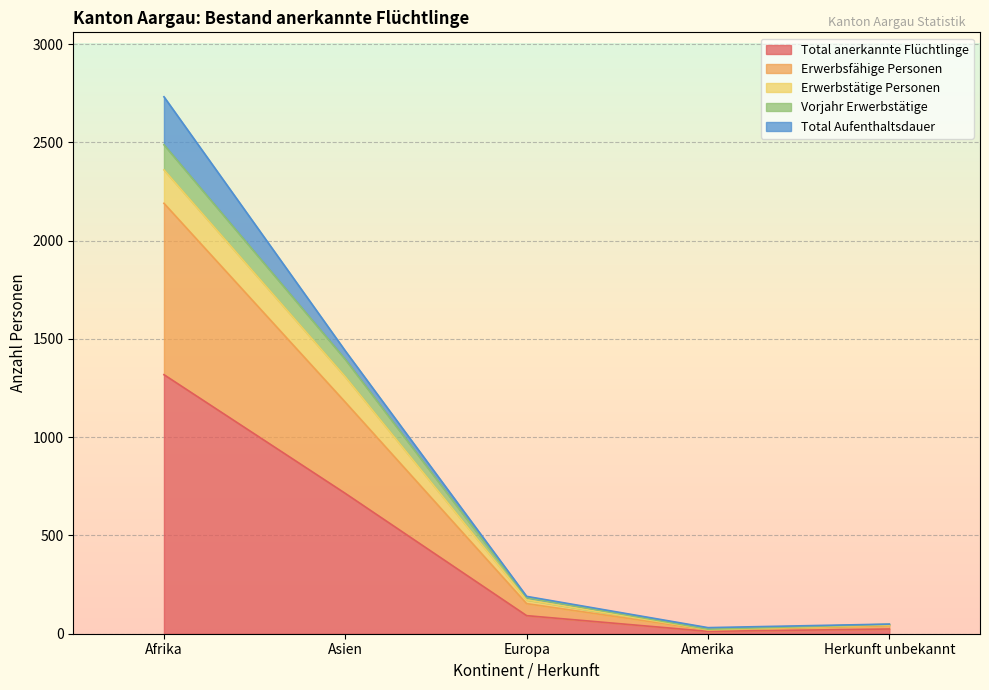

Count the number of categories in the chart.

5